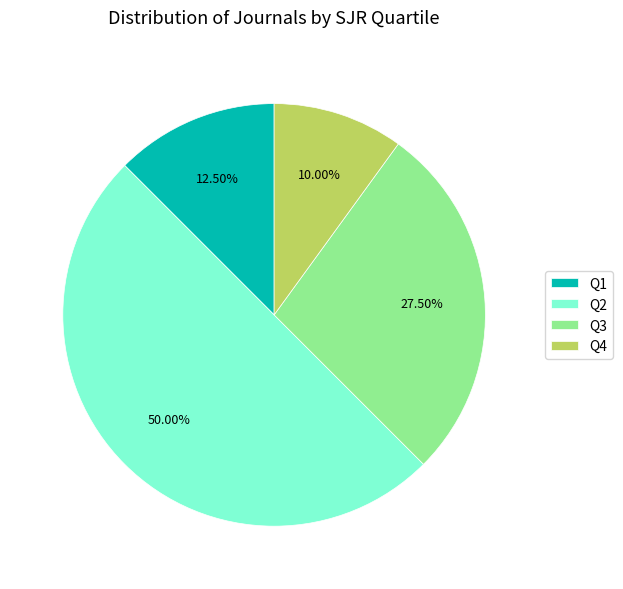

Rank the categories by value from lowest to highest.

Q4, Q1, Q3, Q2